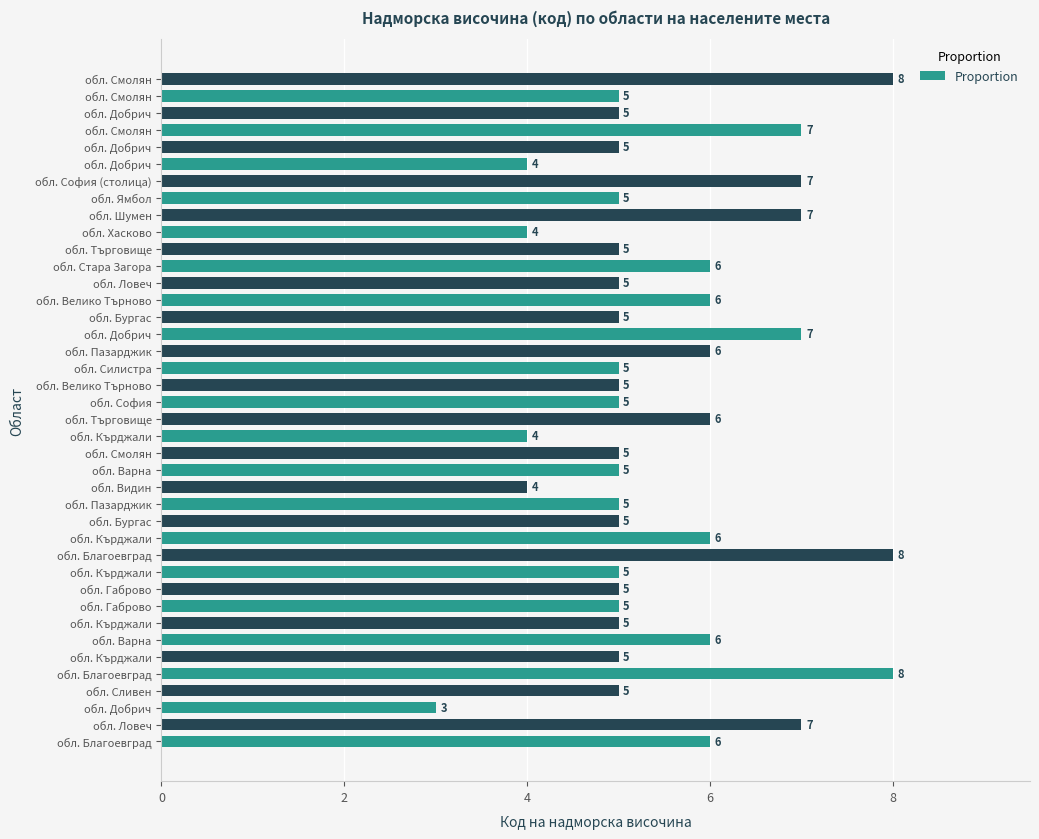

What is the smallest value displayed?

3